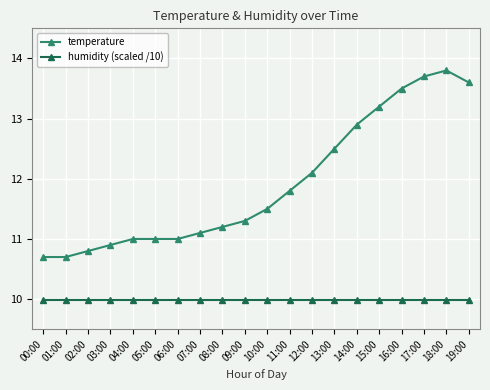

How many data points does each series have?

20